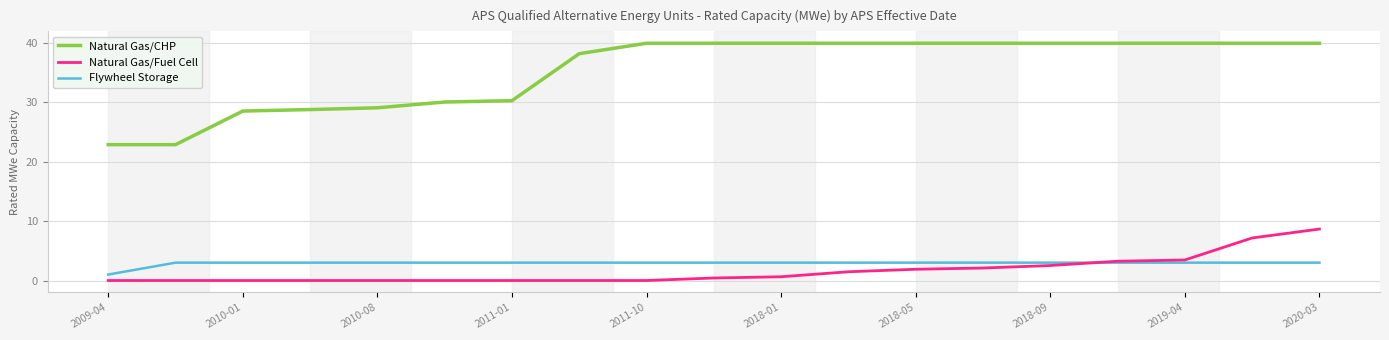

How many Flywheel Storage values are between 3 and 4?

18